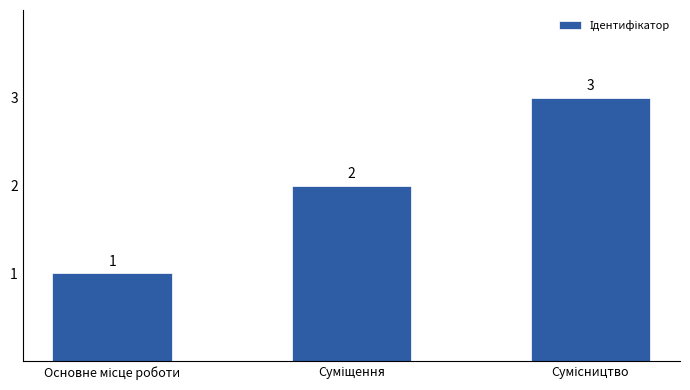

What is the maximum value shown in the chart?

3